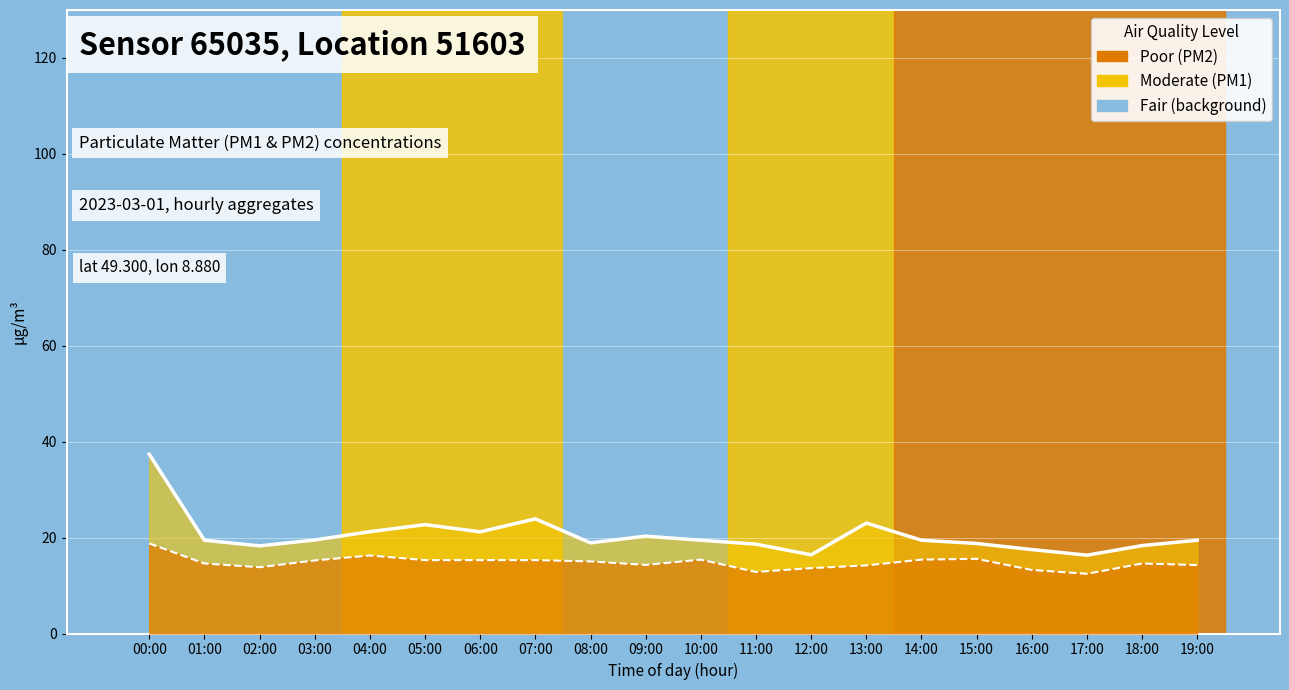

True or false: P1 line and P2 line intersect in this chart.

False